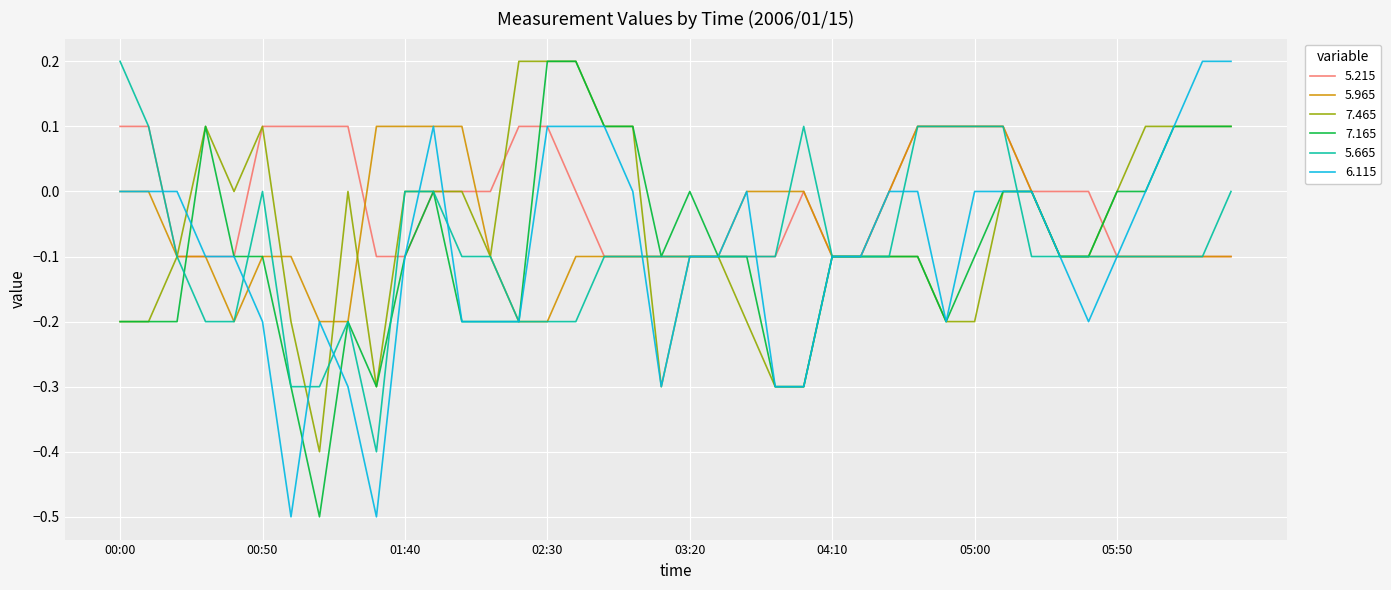

Which series has the largest total across all categories?

5.215